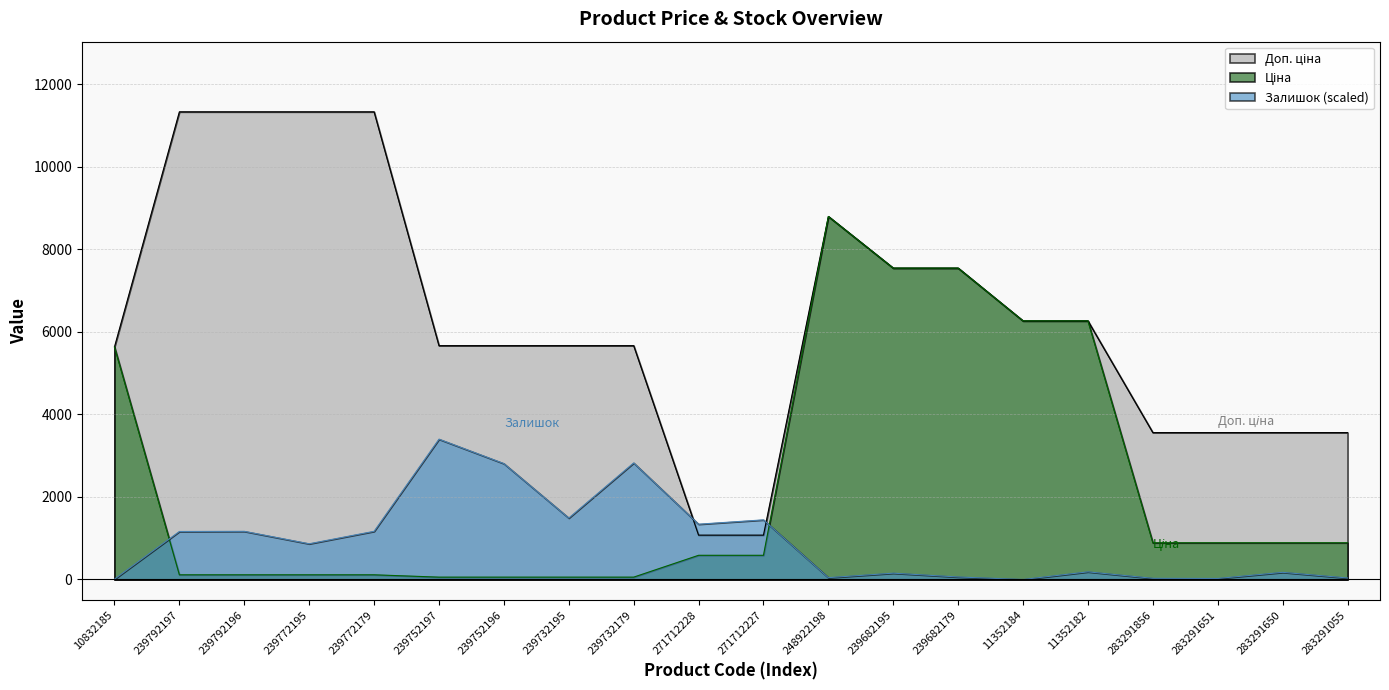

What is the difference between the Доп. ціна values at 248922198 and 283291856?

5237.9